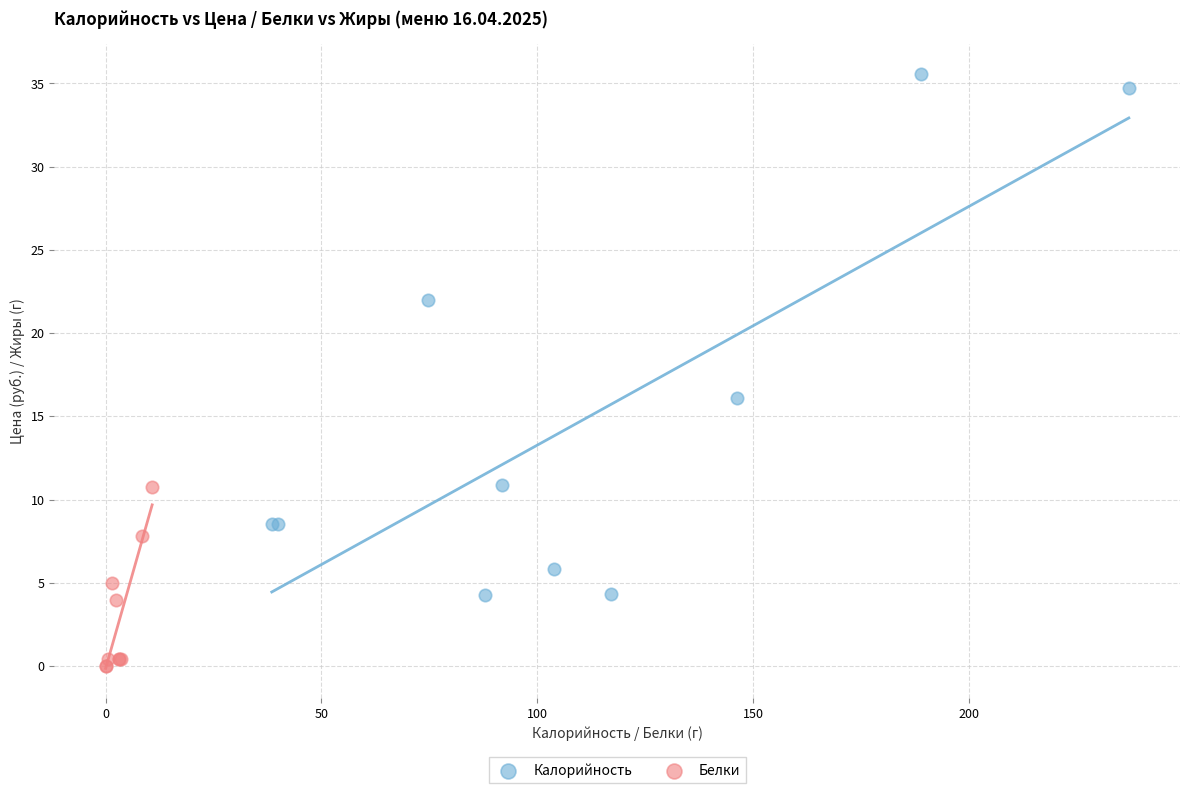

What are all the series names shown in the legend?

Калорийность, Белки